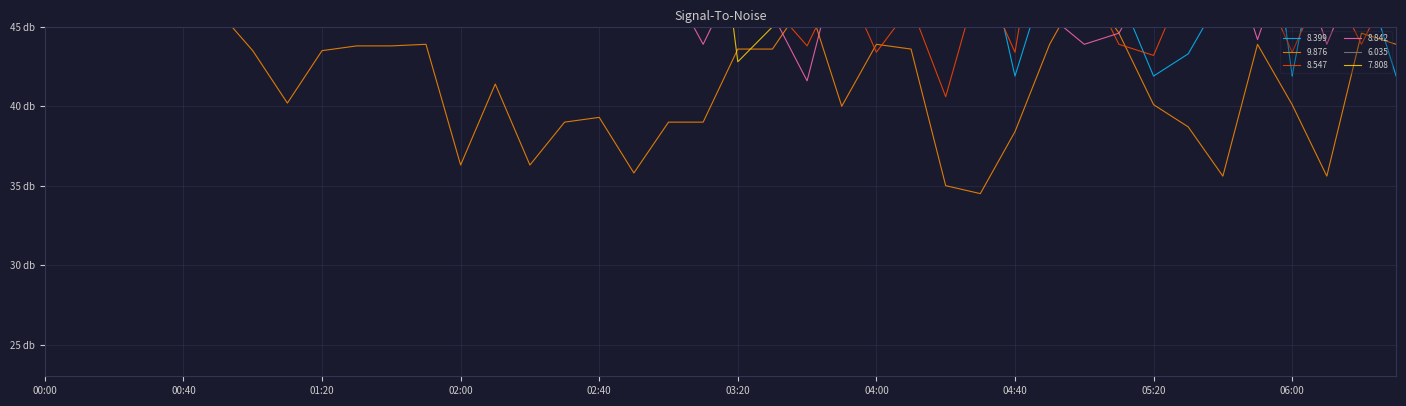

At how many categories does at least one series exceed 55?

40